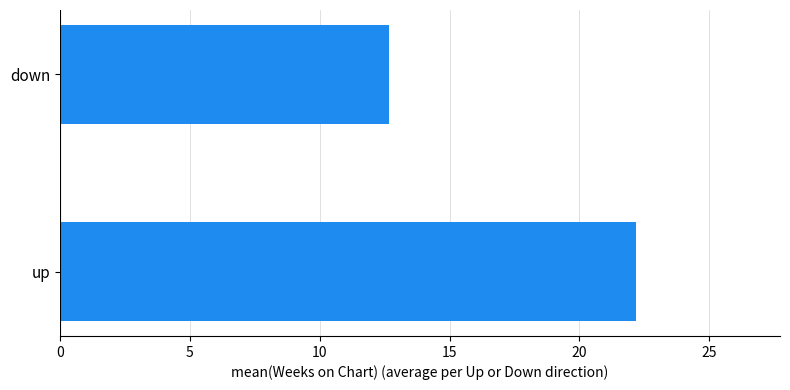

What is the difference between the maximum and minimum values?

9.5